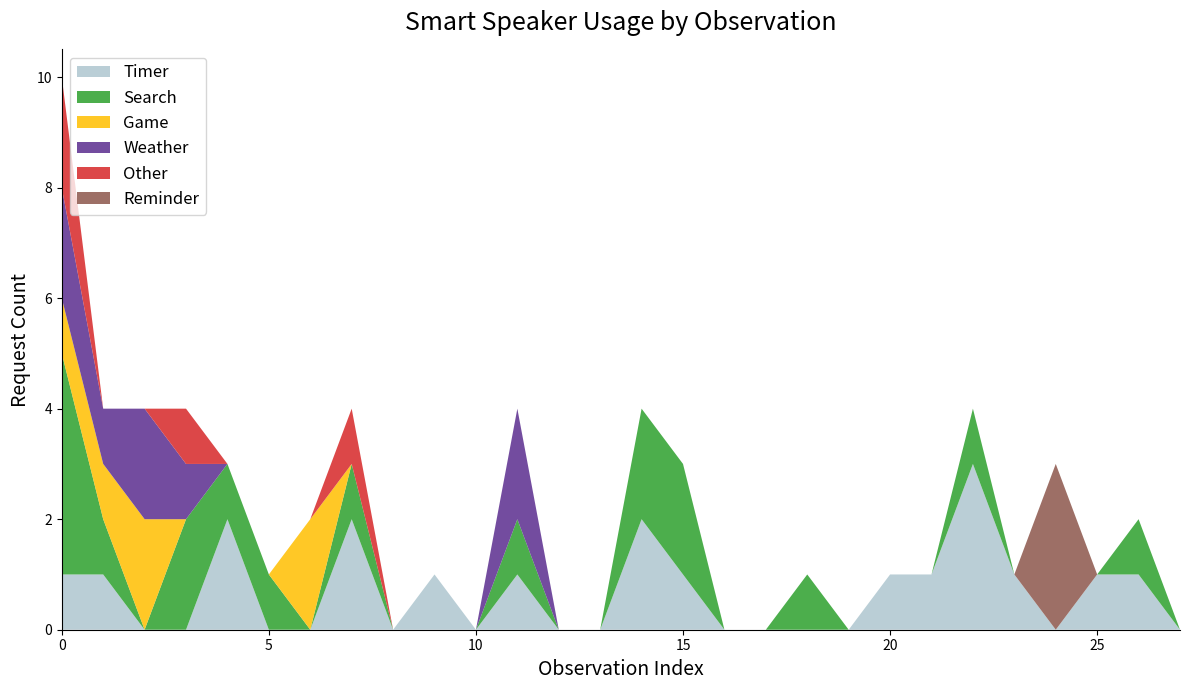

Reading left to right, extract all data points from this chart.

Timer: 1	1	0	0	2	0	0	2	0	1	0	1	0	0	2	1	0	0	0	0	1	1	3	1	0	1	1	0
Search: 4	1	0	2	1	1	0	1	0	0	0	1	0	0	2	2	0	0	1	0	0	0	1	0	0	0	1	0
Game: 1	1	2	0	0	0	2	0	0	0	0	0	0	0	0	0	0	0	0	0	0	0	0	0	0	0	0	0
Weather: 2	1	2	1	0	0	0	0	0	0	0	2	0	0	0	0	0	0	0	0	0	0	0	0	0	0	0	0
Other: 2	0	0	1	0	0	0	1	0	0	0	0	0	0	0	0	0	0	0	0	0	0	0	0	0	0	0	0
Reminder: 0	0	0	0	0	0	0	0	0	0	0	0	0	0	0	0	0	0	0	0	0	0	0	0	3	0	0	0